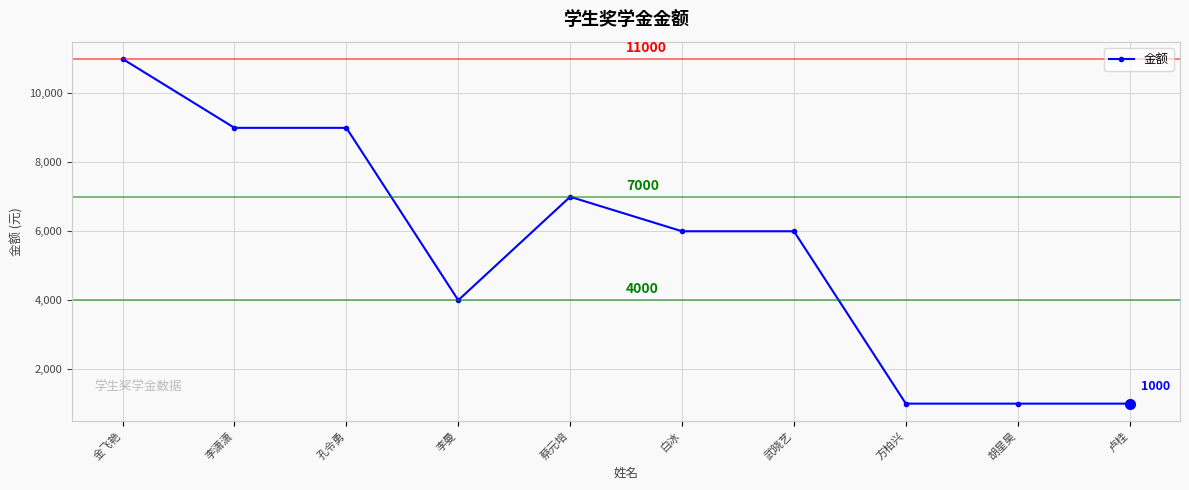

Read the value at 蔡元培, to the nearest 50.

7000